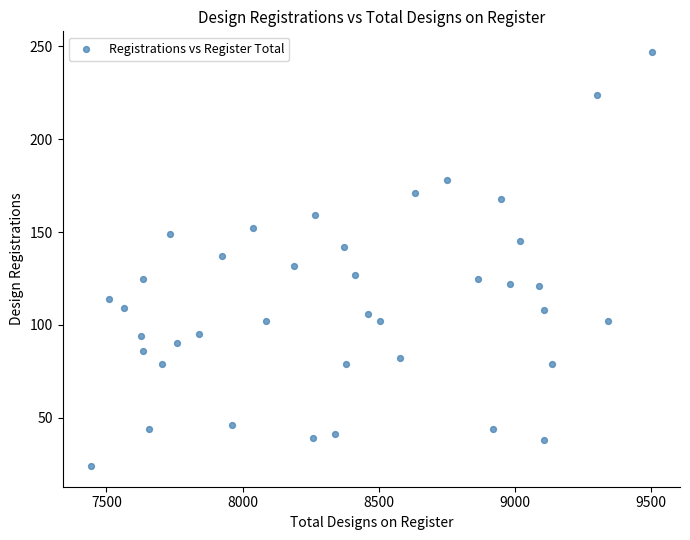

What is the range of X values (max minus min)?

2061